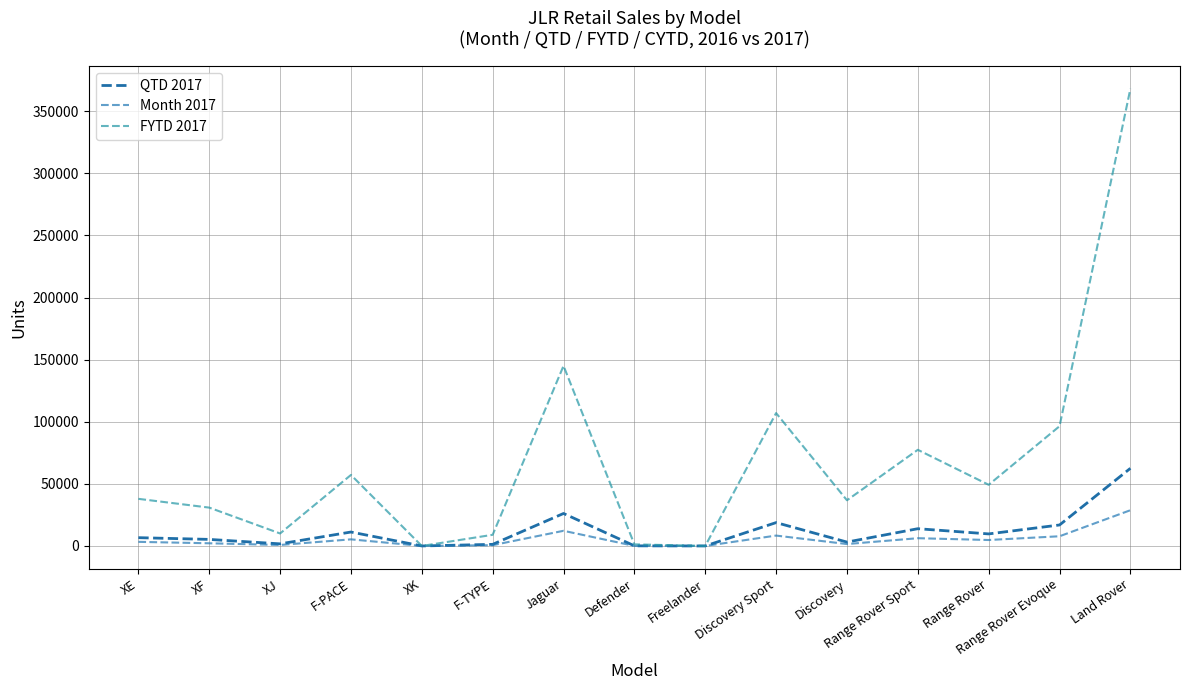

Rank the categories by FYTD 2017 value from highest to lowest.

Land Rover, Jaguar, Discovery Sport, Range Rover Evoque, Range Rover Sport, F-PACE, Range Rover, XE, Discovery, XF, XJ, F-TYPE, Defender, Freelander, XK